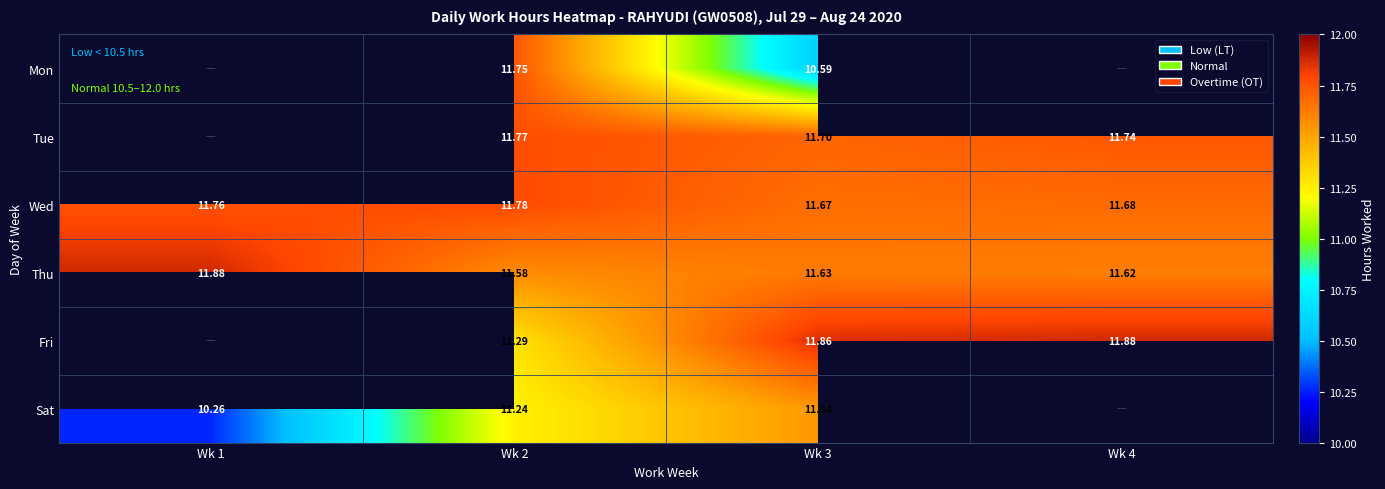

How many distinct data groups are displayed?

6